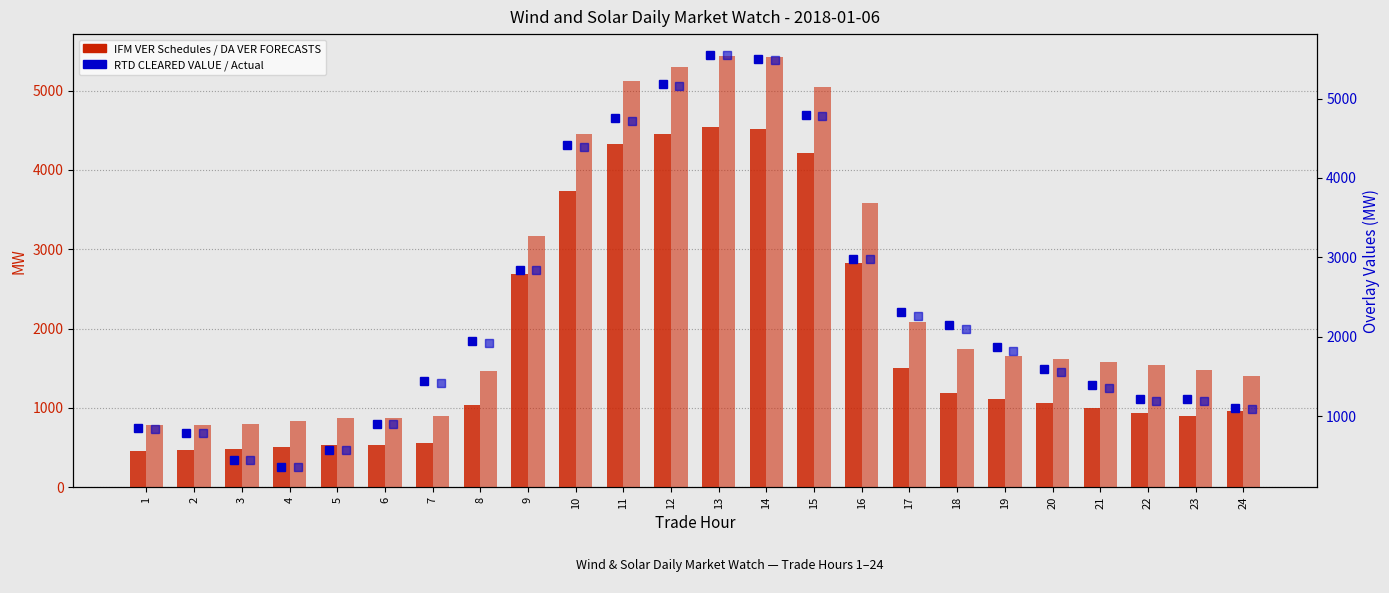

What is the sum of all RTD CLEARED VALUE values?

56144.3